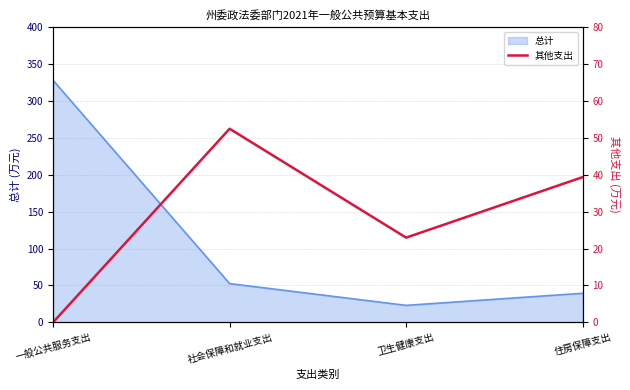

How many points are lower than both their immediate neighbors (excluding endpoints)?

1